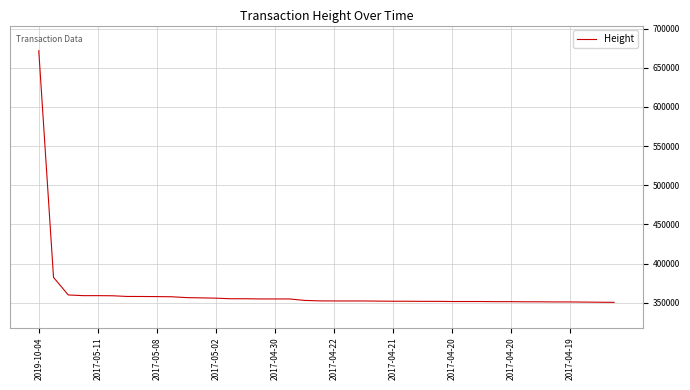

What is the greatest value displayed?

671802